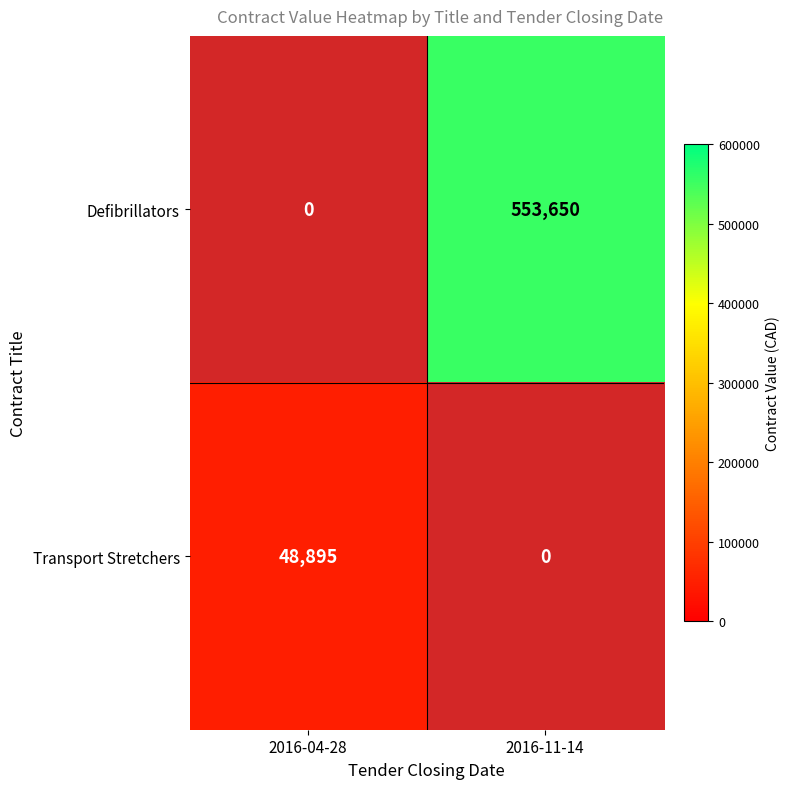

How many values in Transport Stretchers are above zero?

1